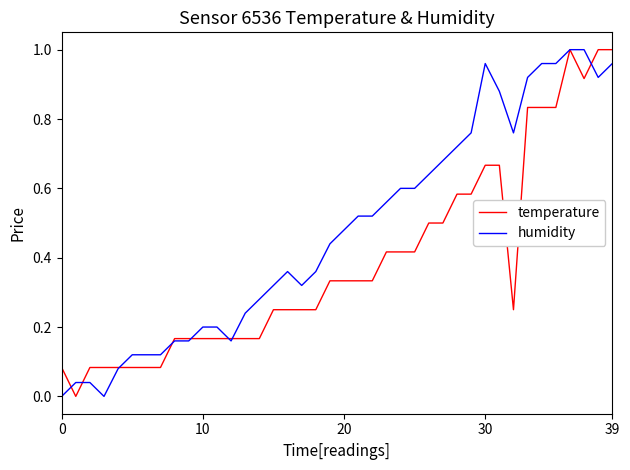

Which series has the largest total across all categories?

humidity